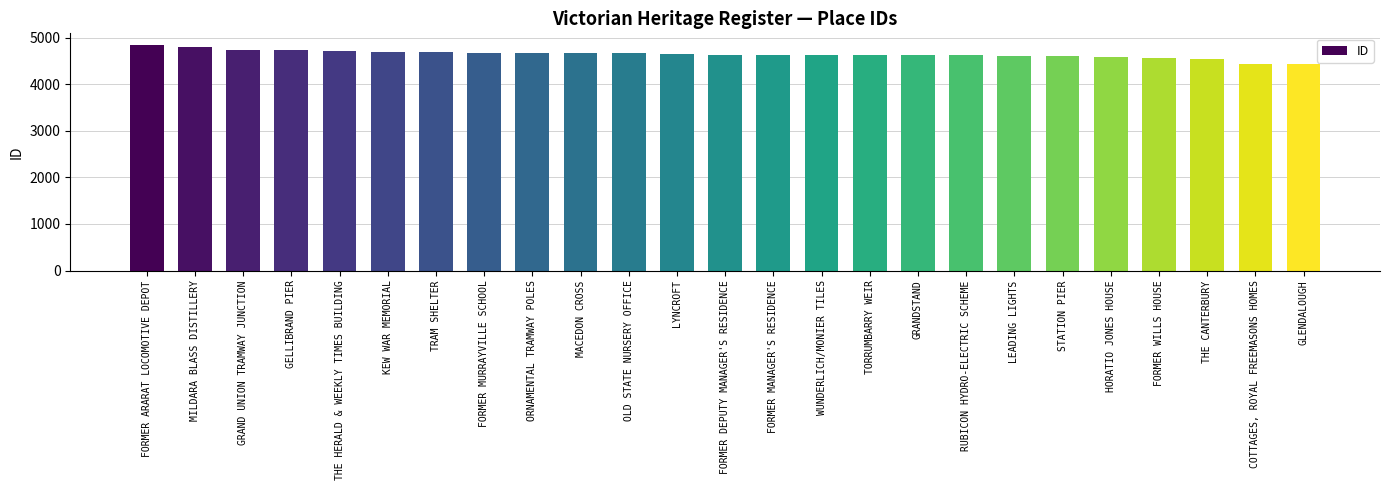

What is the value of the 11th bar from the left?

4663